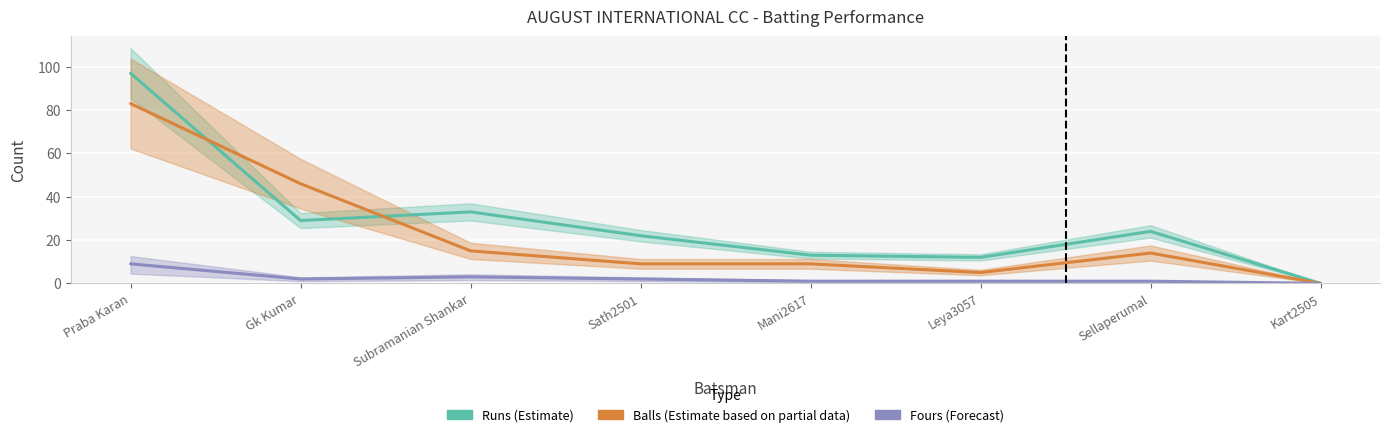

What value does the Runs (Estimate) series have at Mani2617, to the nearest 5?

15